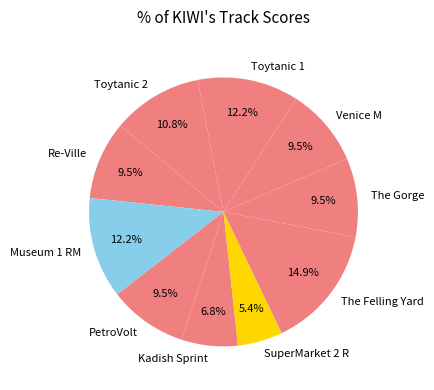

Does any single category account for the majority?

No